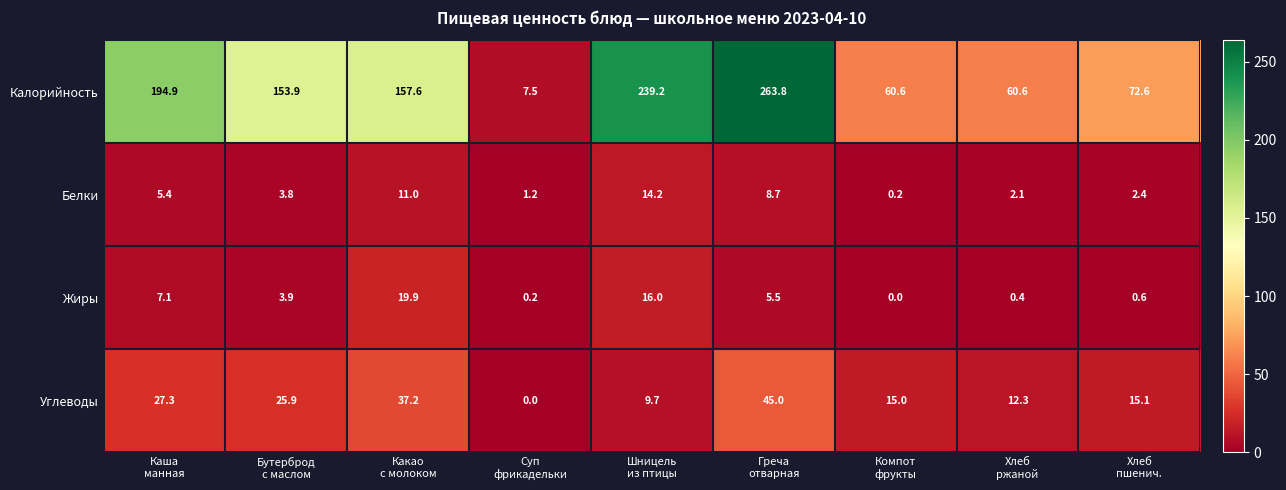

List the series in order of their peak value, highest first.

Калорийность, Углеводы, Жиры, Белки